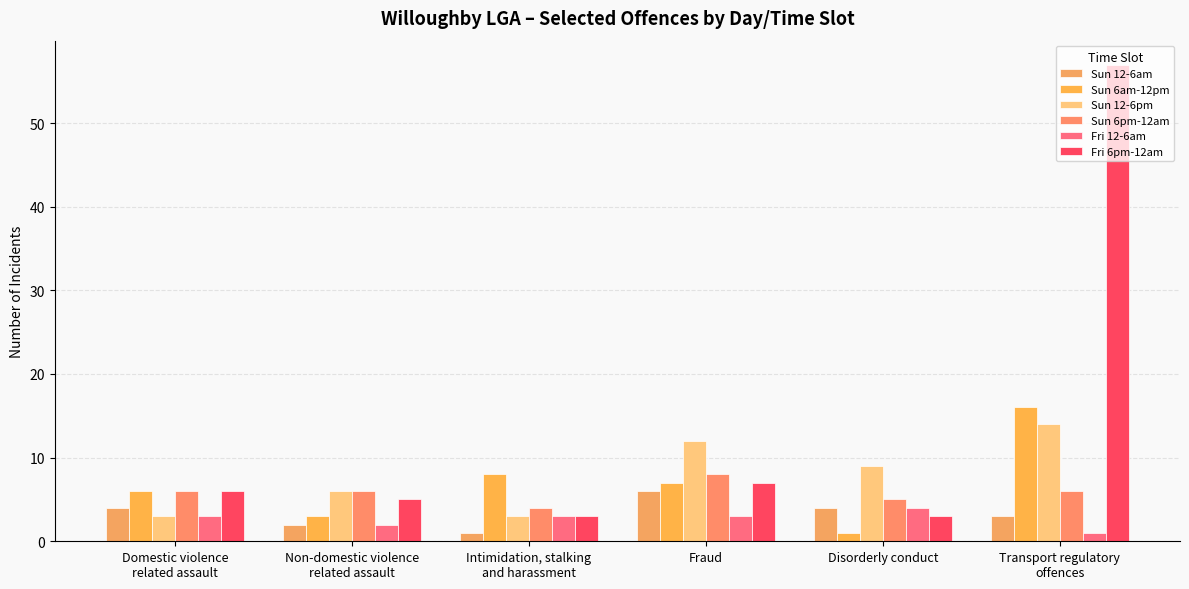

What is the average value of the Sun 6pm-12am series?

6